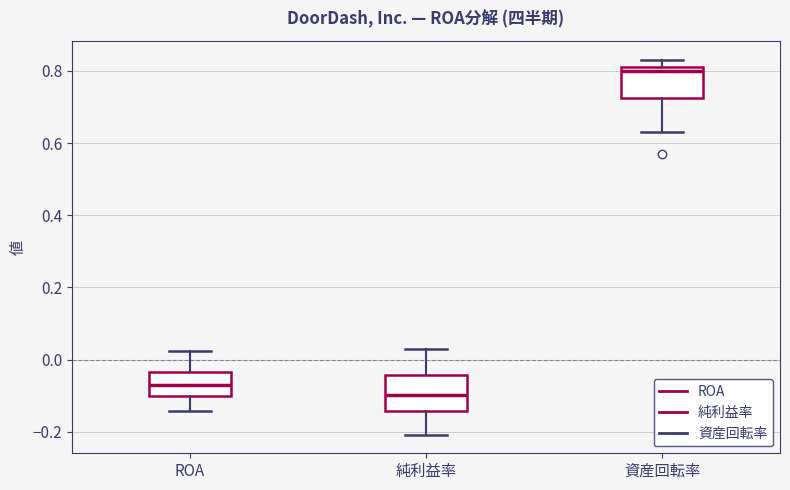

Which box has the highest median line?

資産回転率